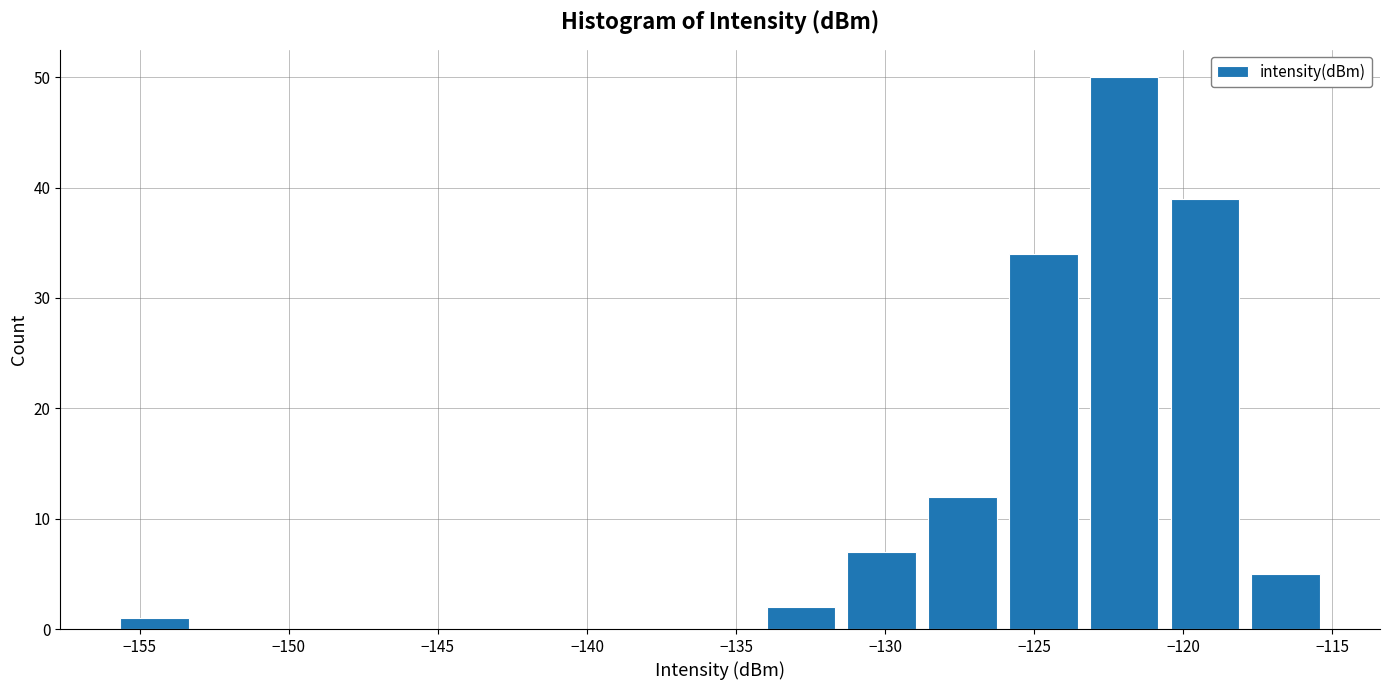

Reading left to right, list every bar in this chart as the range it spans on the x-axis followed by its height. Neither the bar edges nor the heights are printed on the chart, so give them approximately, as read against the axes.

-156.0 to -153.0: 1
-153.0 to -150.5: 0
-150.5 to -147.5: 0
-147.5 to -145.0: 0
-145.0 to -142.5: 0
-142.5 to -139.5: 0
-139.5 to -137.0: 0
-137.0 to -134.0: 0
-134.0 to -131.5: 2
-131.5 to -129.0: 7
-129.0 to -126.0: 12
-126.0 to -123.5: 34
-123.5 to -120.5: 50
-120.5 to -118.0: 39
-118.0 to -115.0: 5